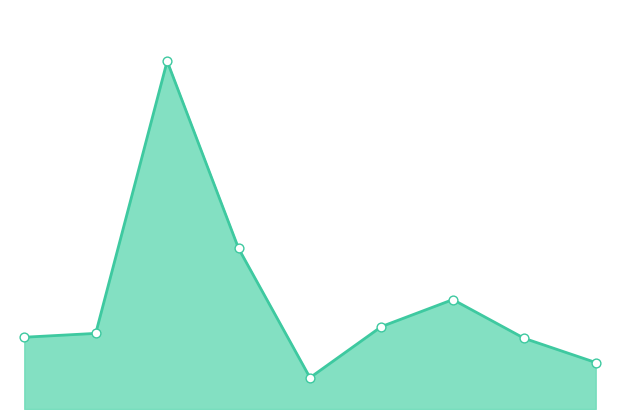

What is the total value across all series at 7?

422.0